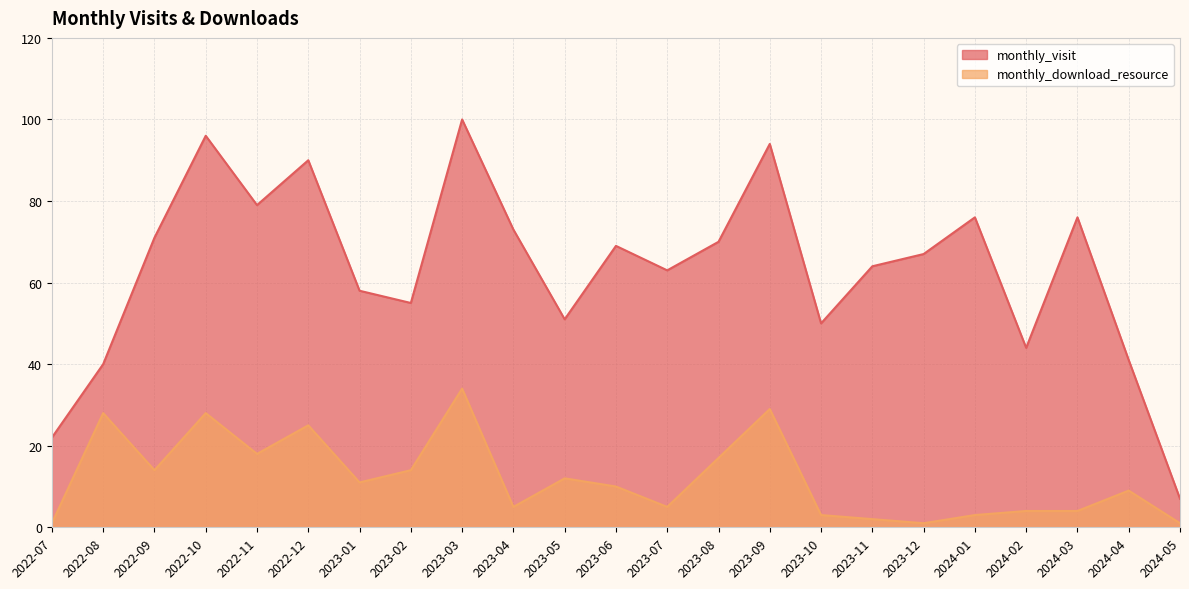

What is the label of the 22nd point from the left?

2024-04